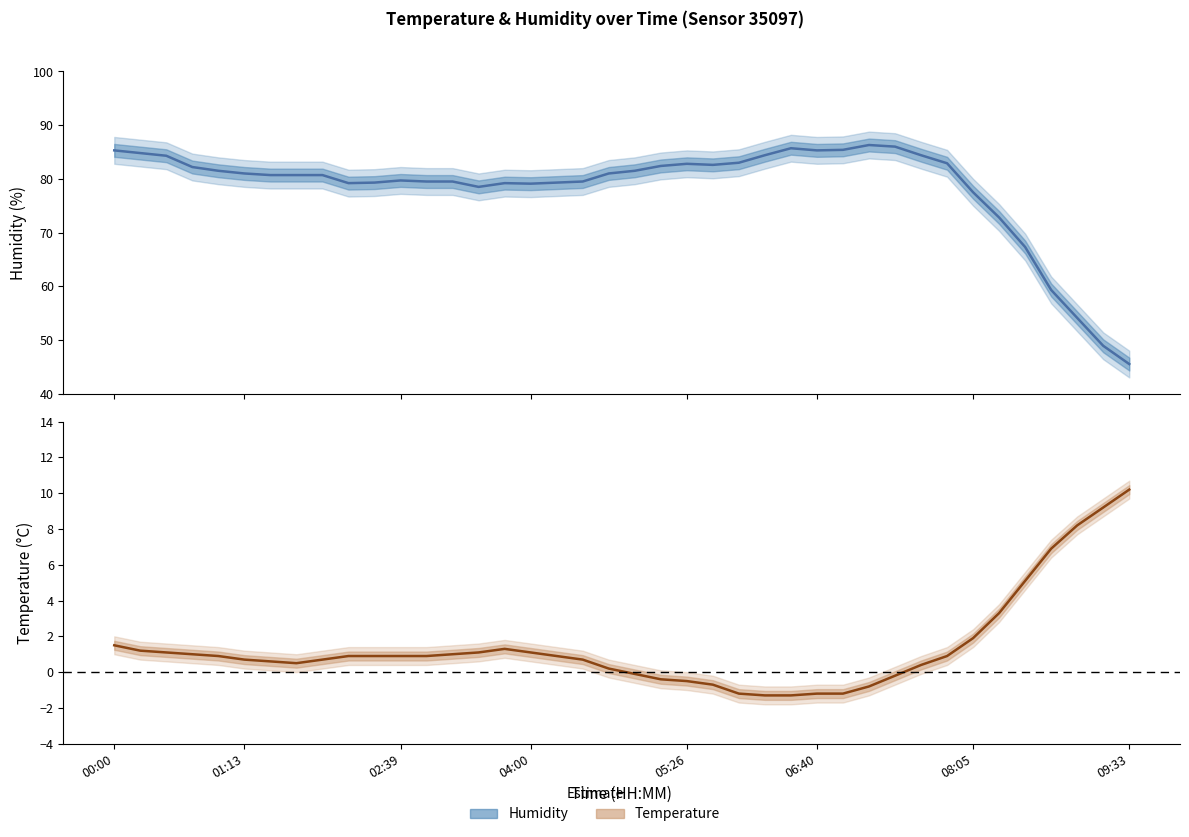

Which has a higher value, 01:28 or 00:29?

00:29